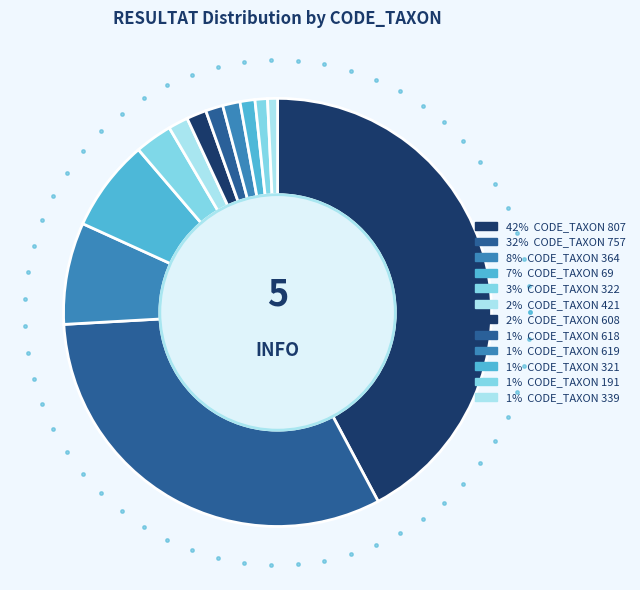

Rank the categories by value from highest to lowest.

807, 757, 364, 69, 322, 421, 608, 618, 619, 321, 191, 339